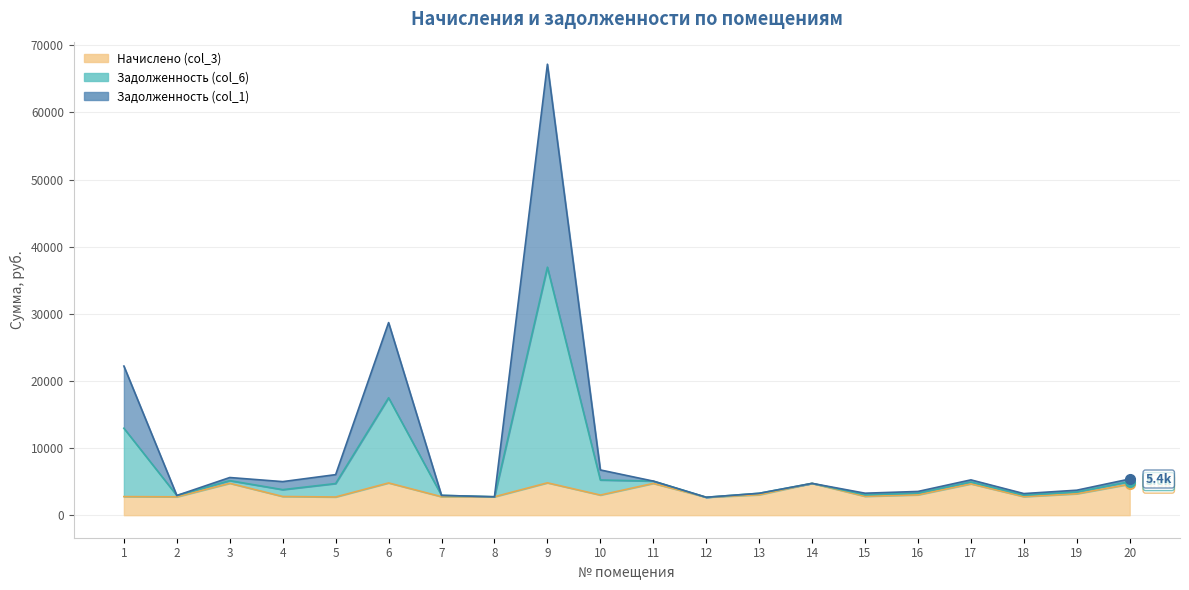

True or false: Задолженность (col_1) and Задолженность (col_6) cross at least once.

False